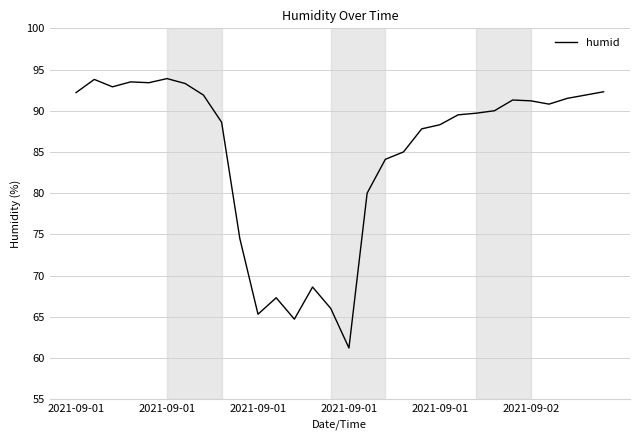

What is the difference between the maximum and minimum values?

32.7